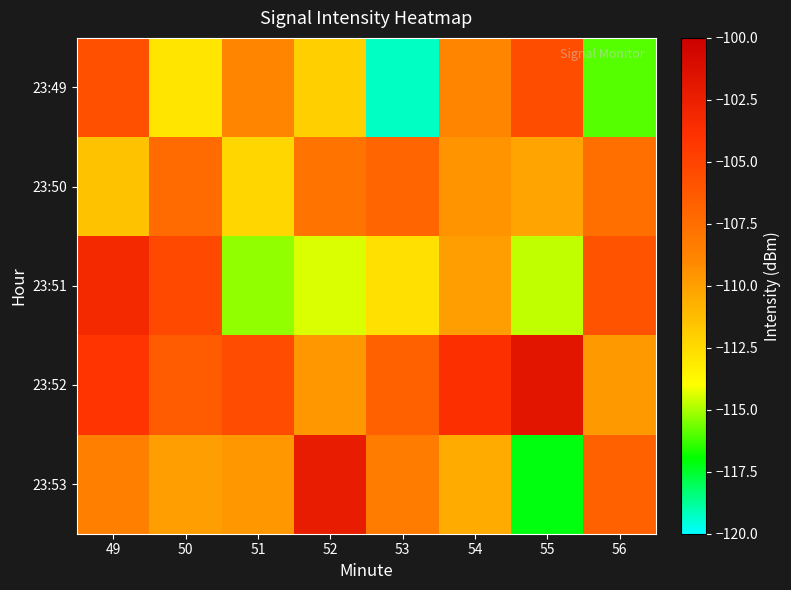

Rank the series by their maximum value, from lowest to highest.

23:50, 23:49, 23:51, 23:53, 23:52